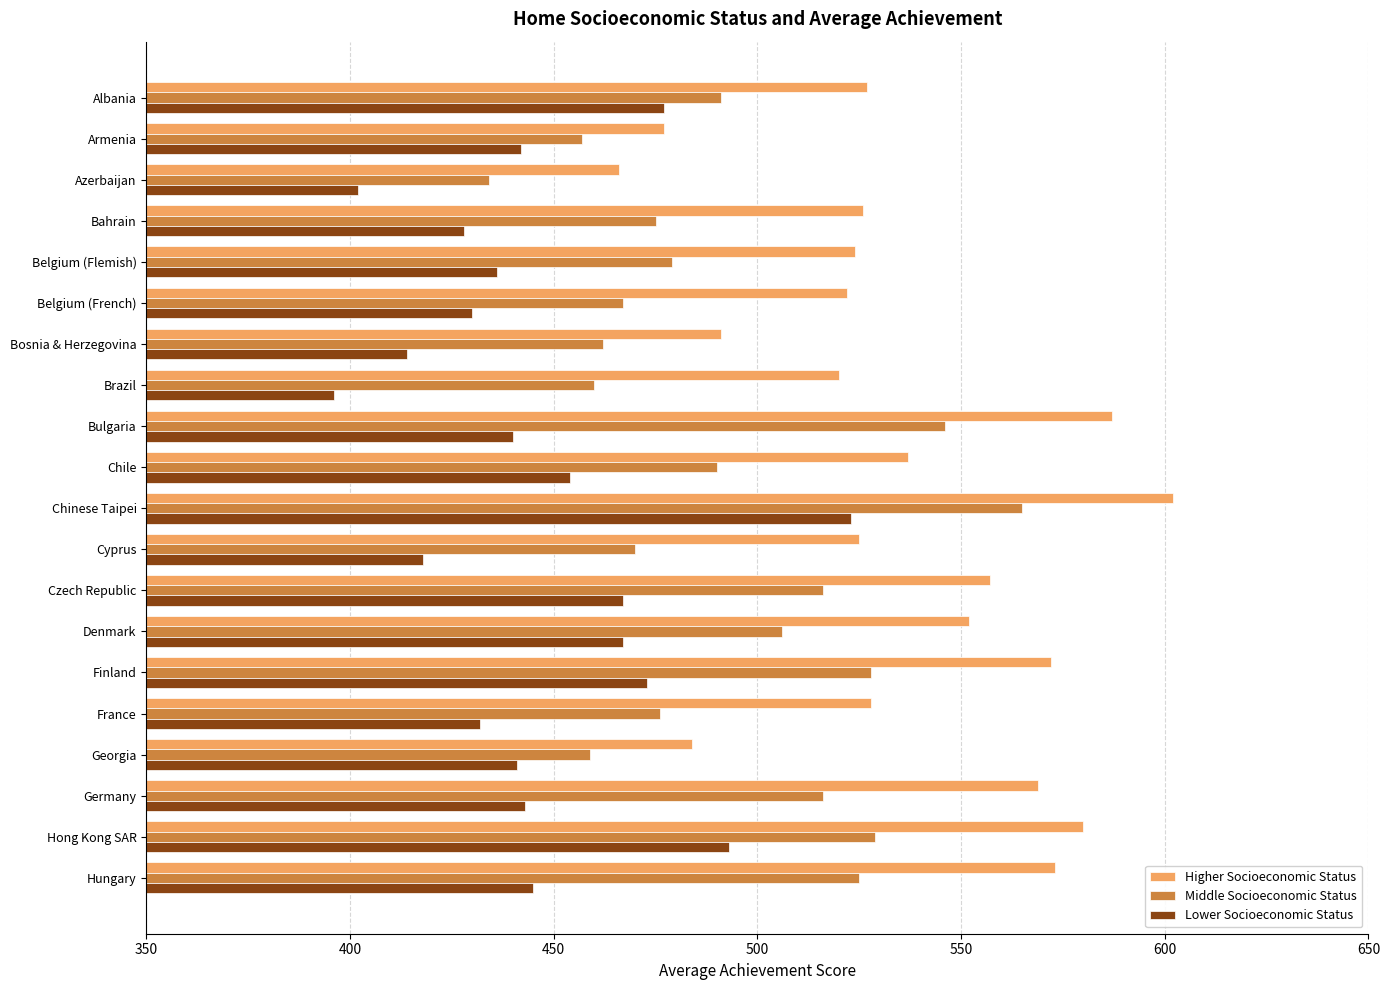

At which category is the sum across all series the highest?

Chinese Taipei